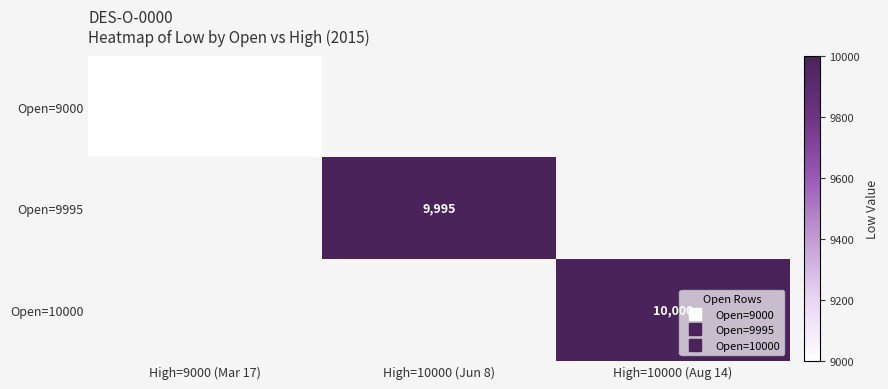

Between High=9000 (Mar 17) and High=10000 (Aug 14), which is larger?

High=10000 (Aug 14)